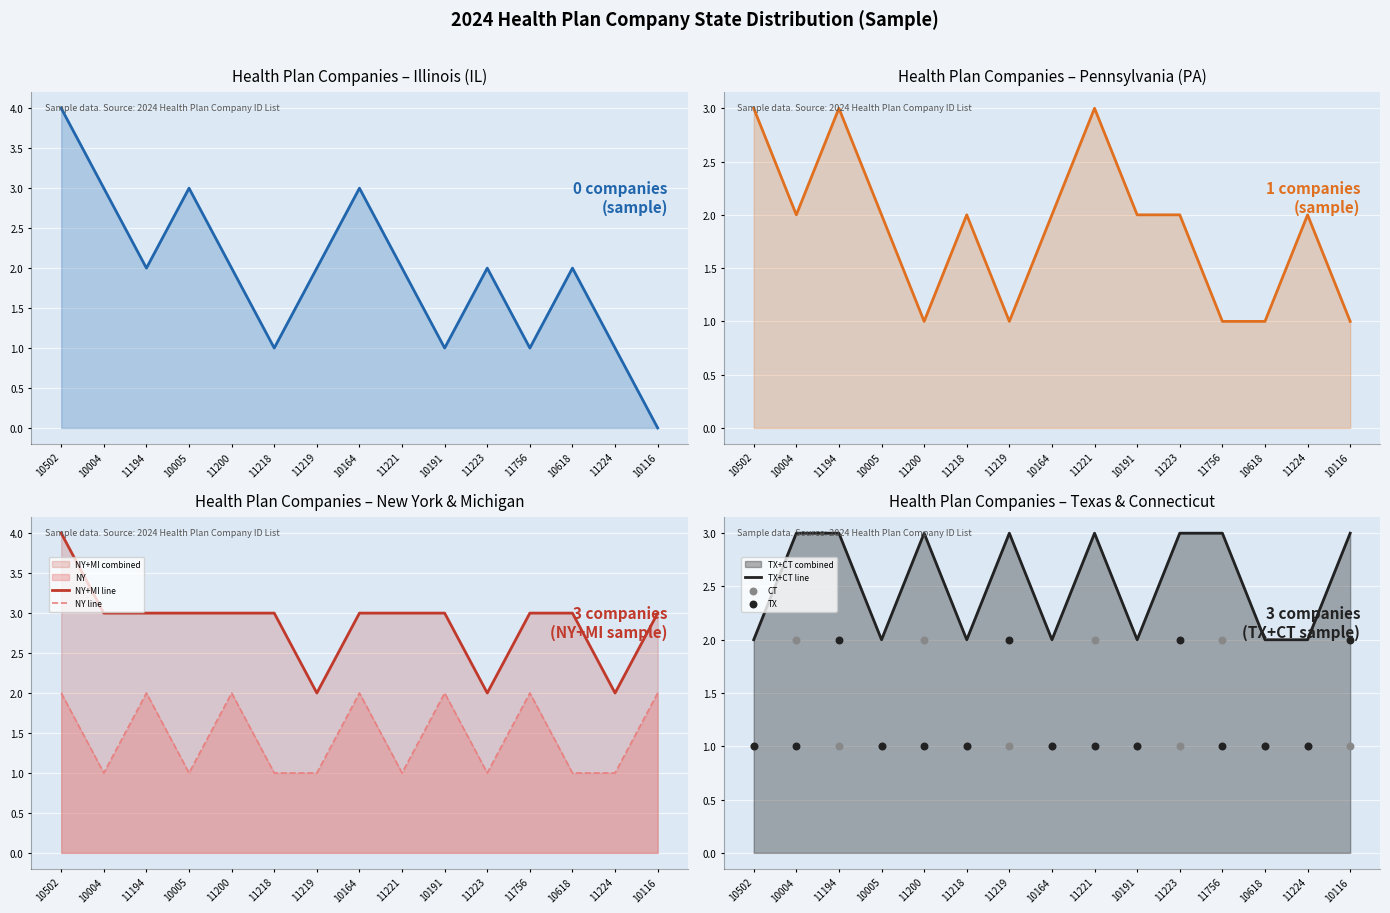

Which series has the largest total across all categories?

IL